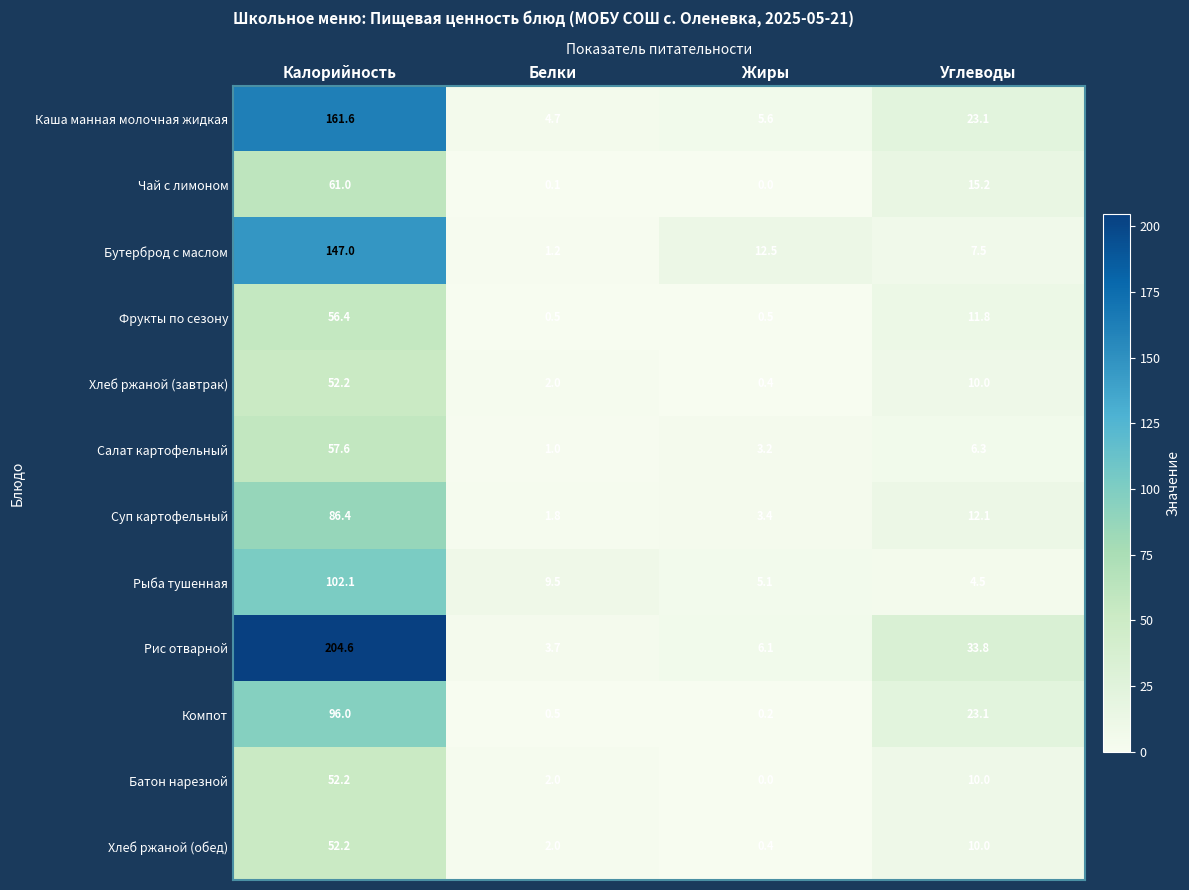

Rank the categories by Хлеб ржаной (обед) value from lowest to highest.

Жиры, Белки, Углеводы, Калорийность